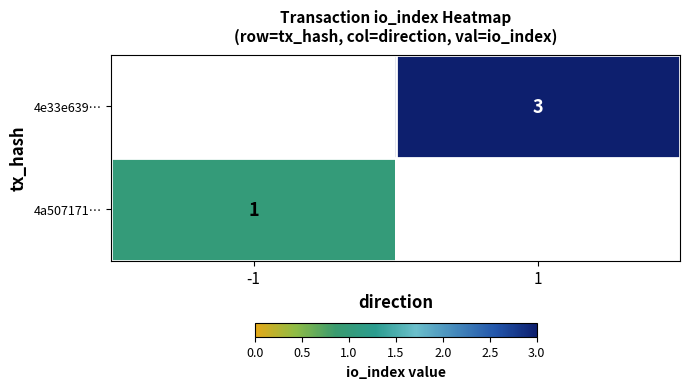

At how many categories does at least one series exceed 2?

1